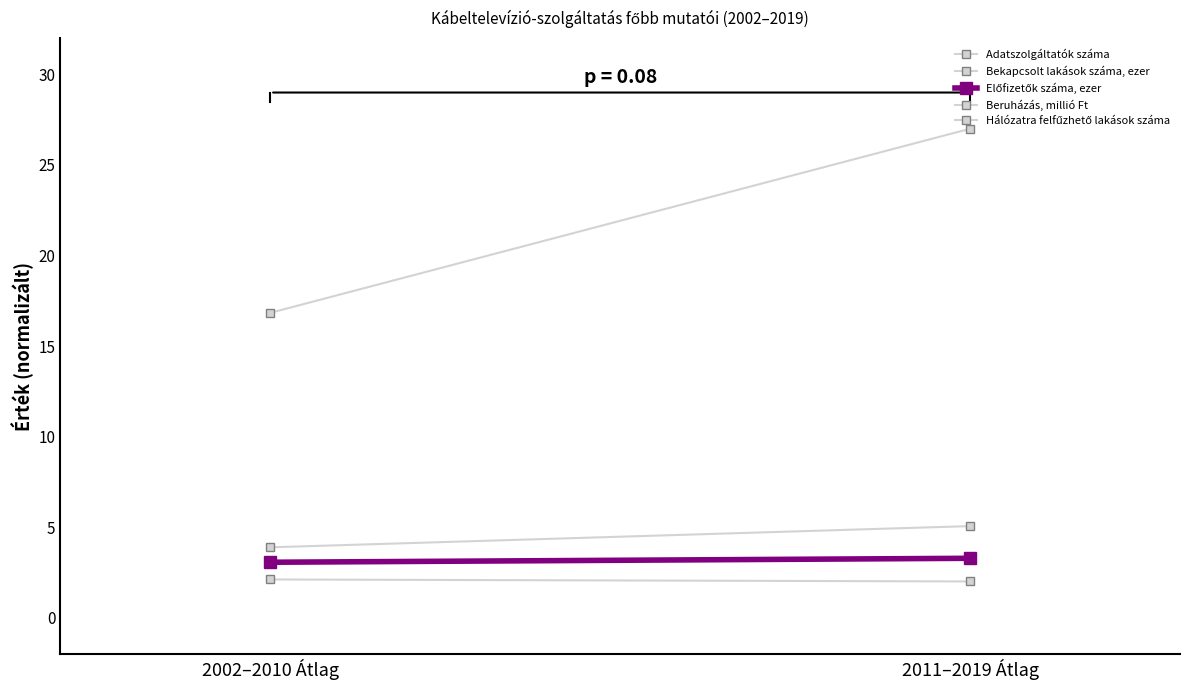

Read the Bekapcsolt lakások száma, ezer value at 2002–2010 Átlag.

3.1